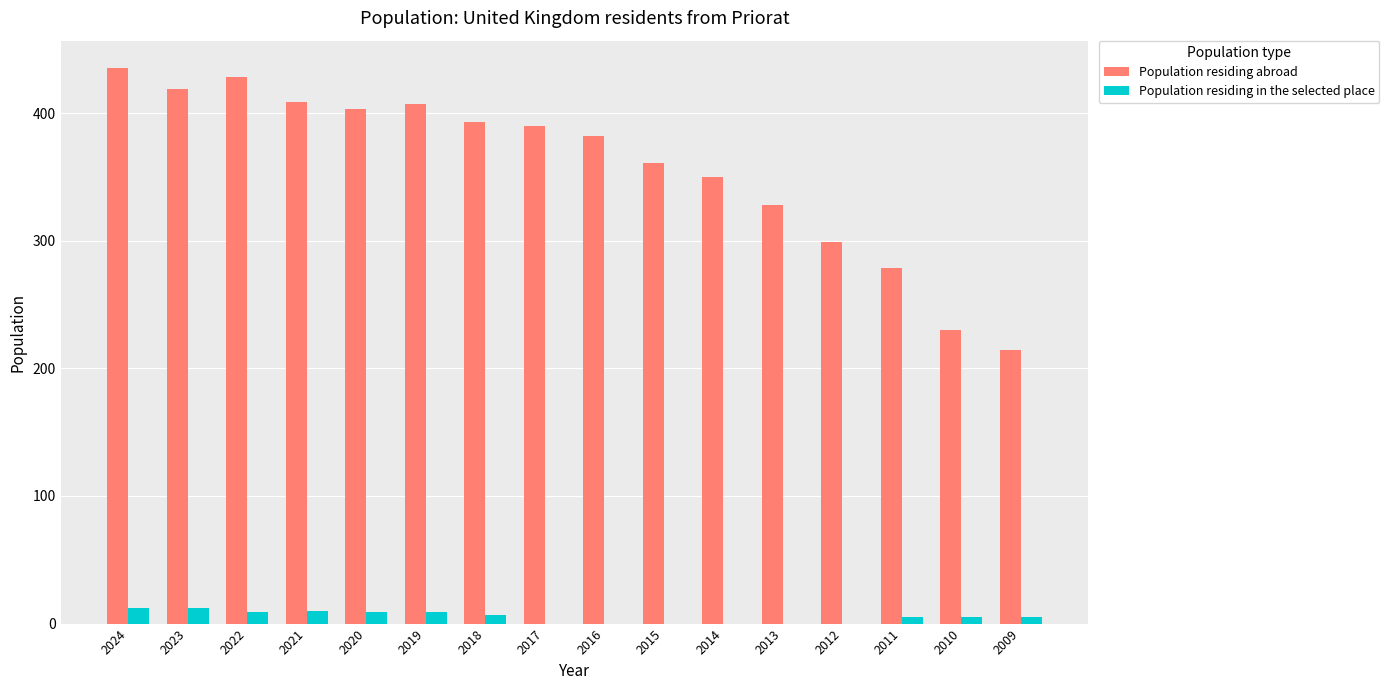

What is the total value across all series at 2010?

235